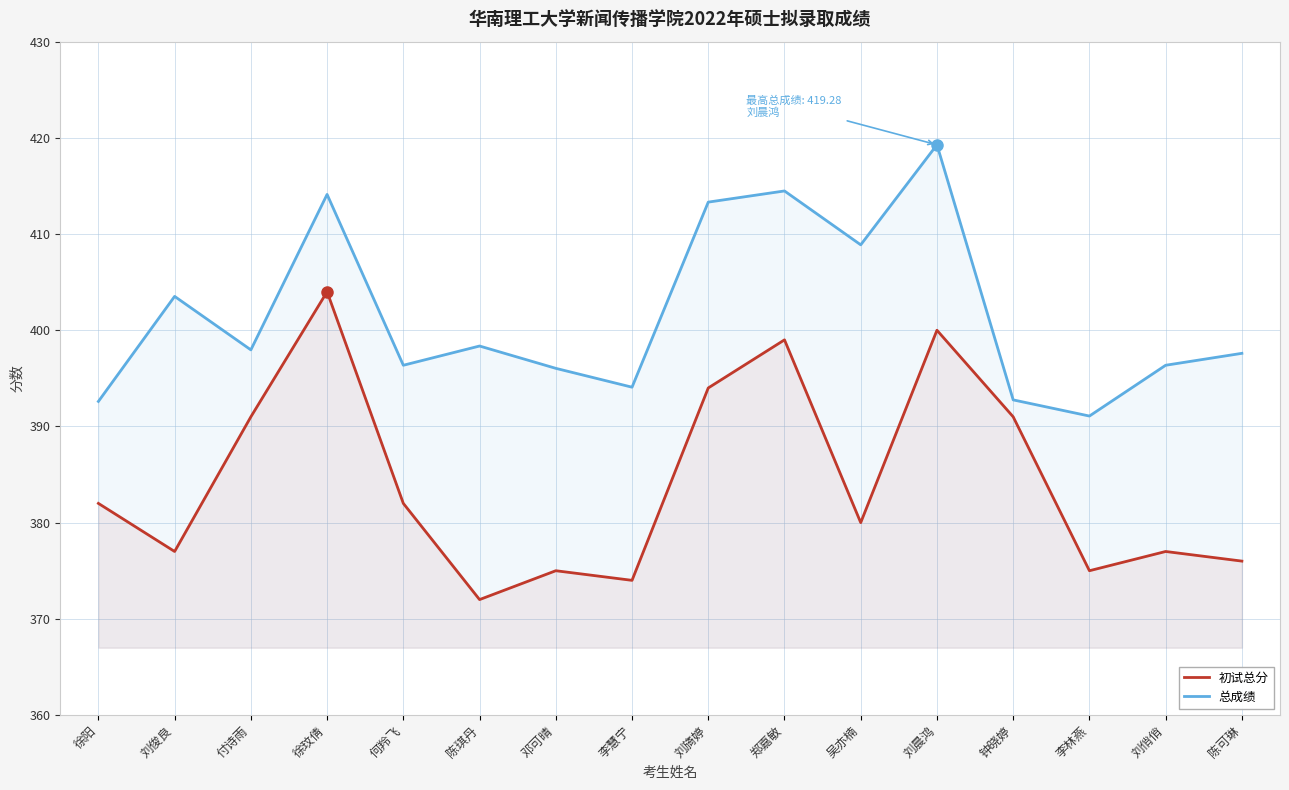

How many lines are shown in the chart?

2